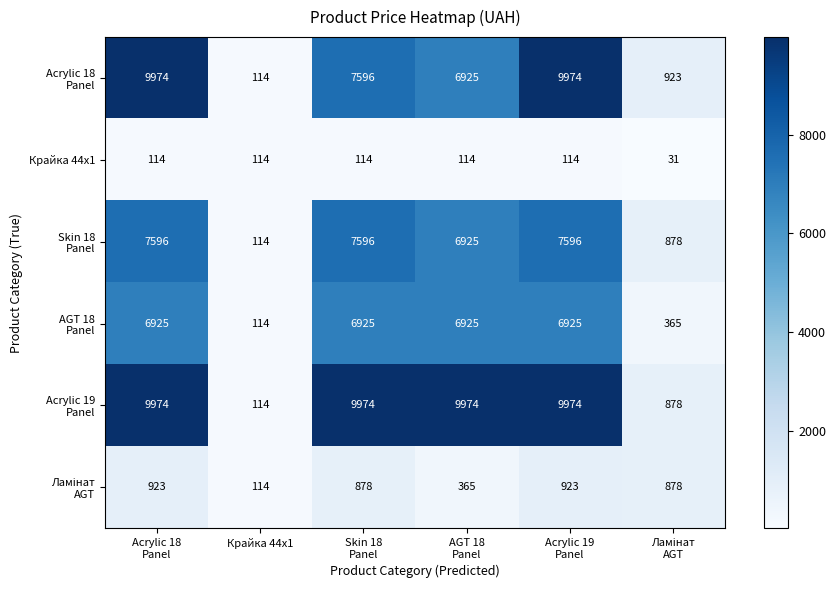

At how many categories does at least one series exceed 890?

5